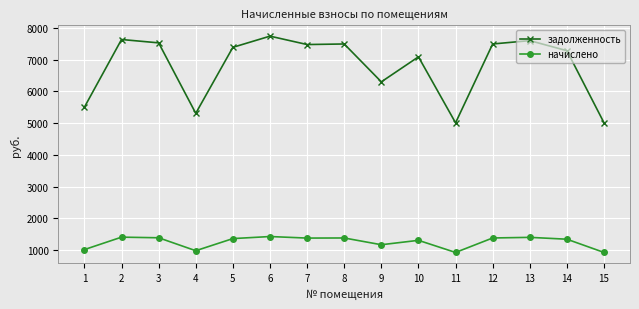

Where is the first local minimum for начислено?

4